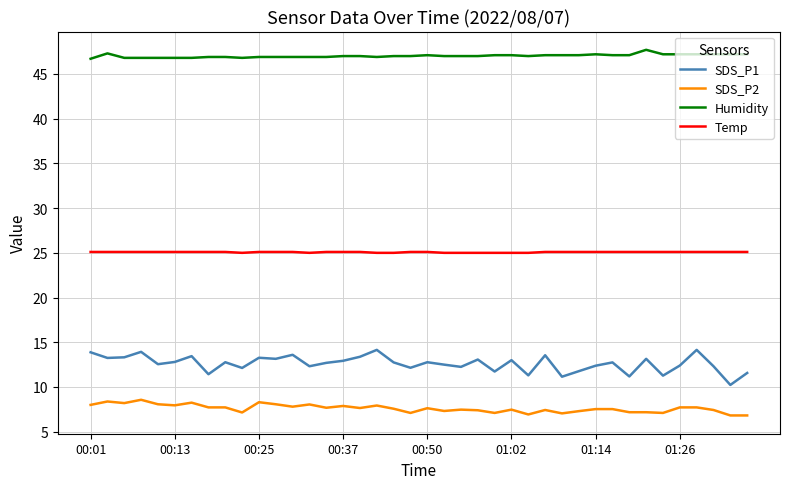

What is the minimum value for SDS_P1?

10.2